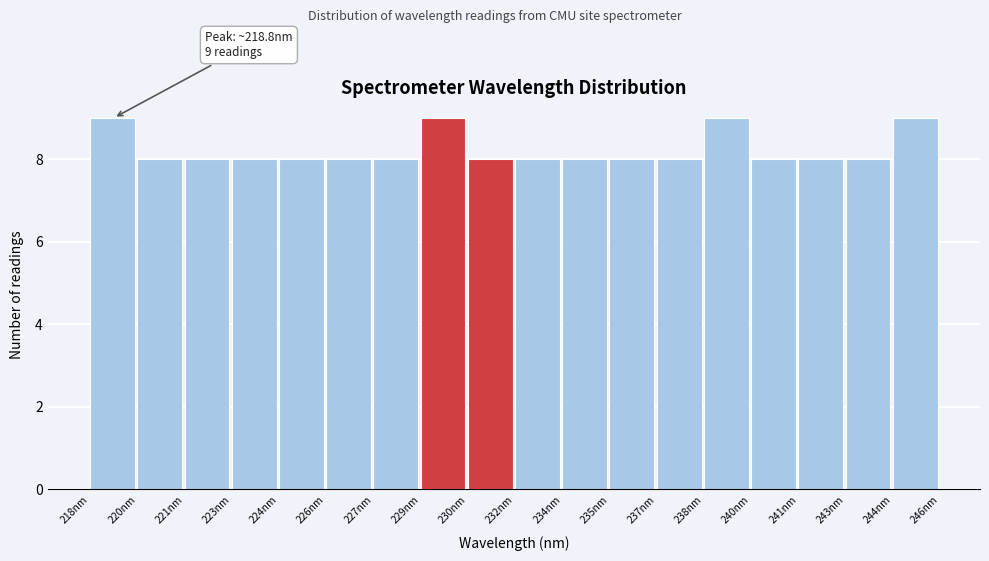

Reading left to right, what are all the values shown in this chart?

218nm=9	220nm=8	221nm=8	223nm=8	224nm=8	226nm=8	227nm=8	229nm=9	230nm=8	232nm=8	234nm=8	235nm=8	237nm=8	238nm=9	240nm=8	241nm=8	243nm=8	244nm=9